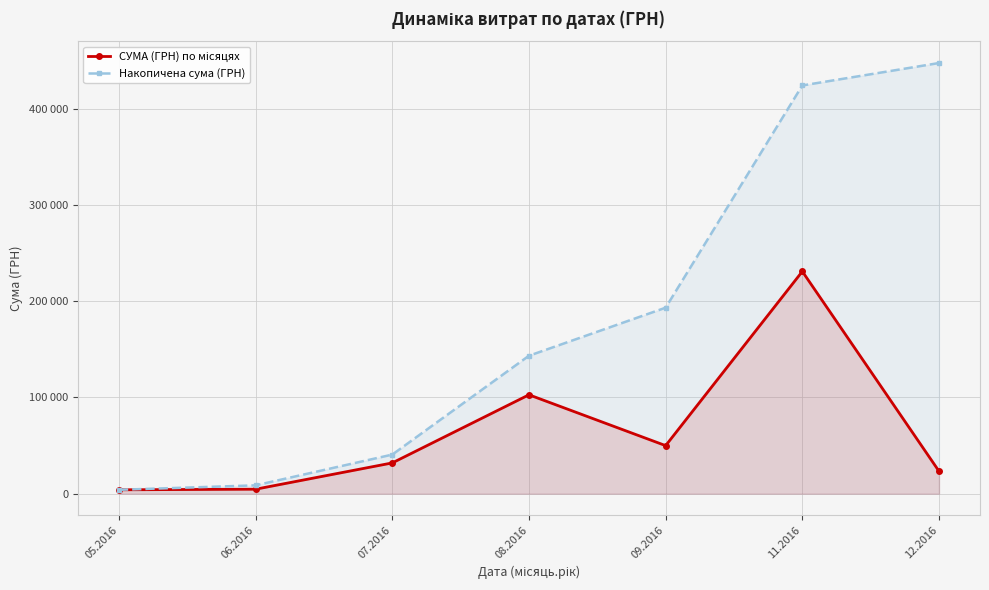

True or false: СУМА (ГРН) по місяцях and Накопичена сума (ГРН) cross at least once.

False